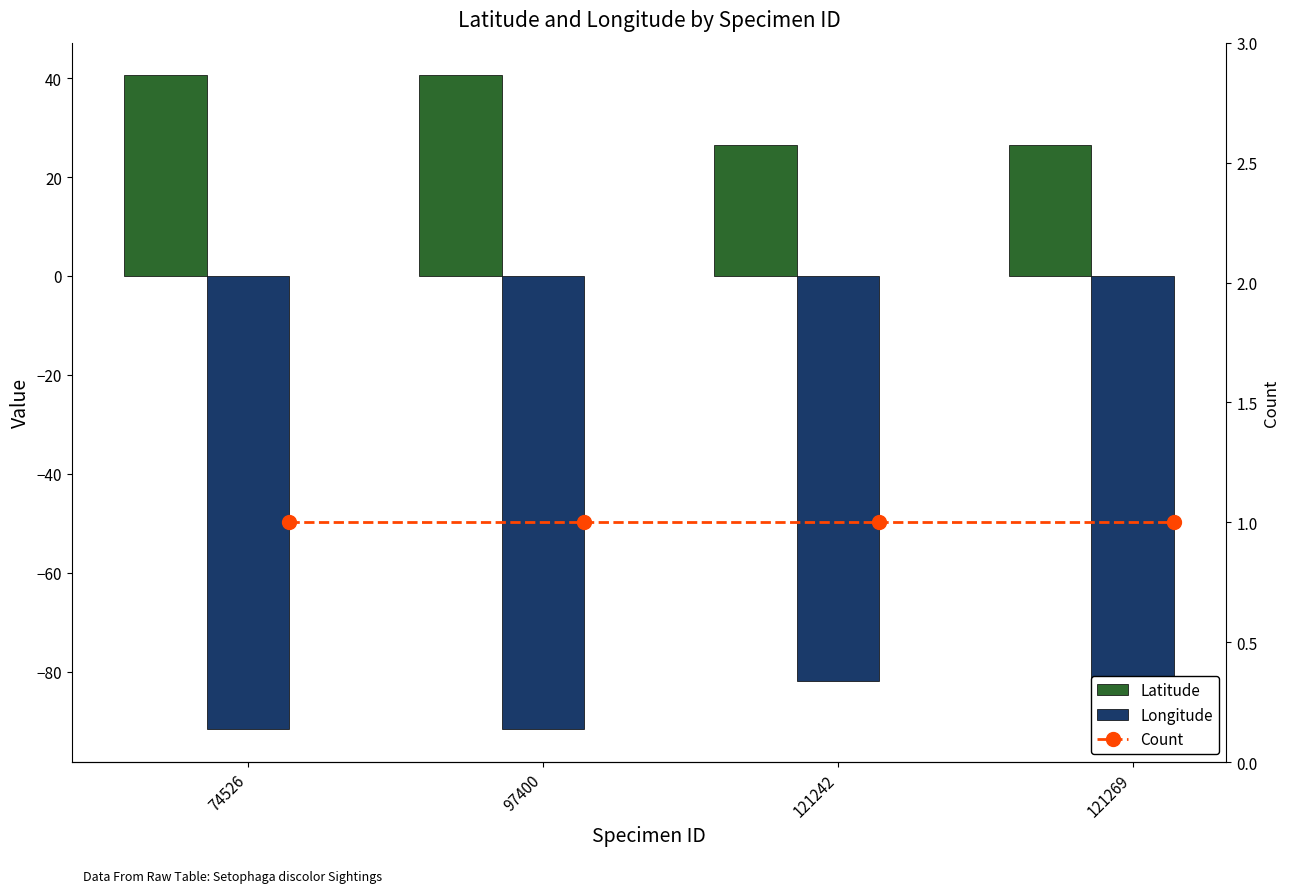

What is the value of the Count bar at the 2nd from the left?

1.0